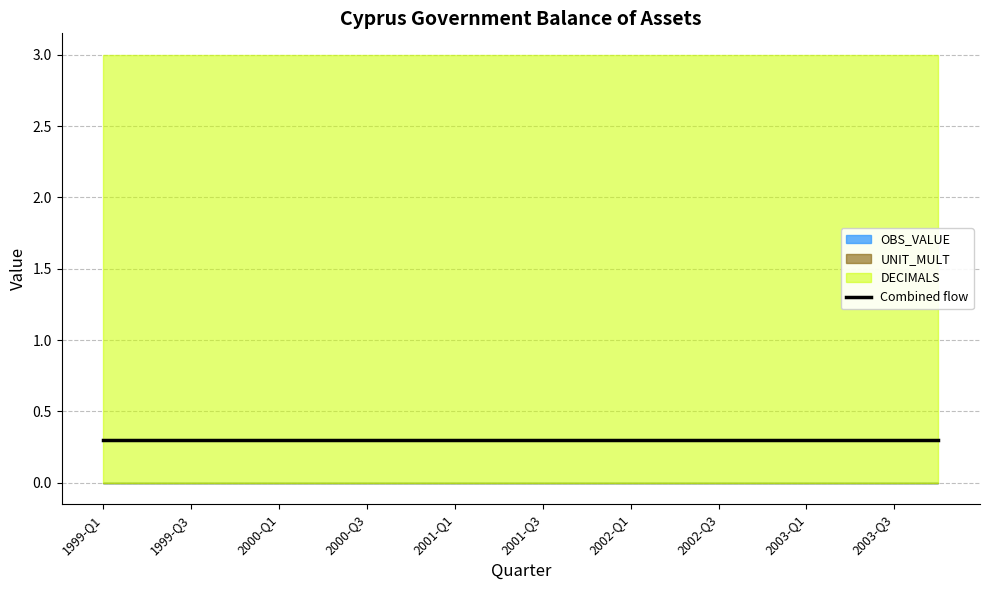

Reading right to left, extract all data points from this chart.

OBS_VALUE: 0	0	0	0	0	0	0	0	0	0	0	0	0	0	0	0	0	0	0	0
UNIT_MULT: 0	0	0	0	0	0	0	0	0	0	0	0	0	0	0	0	0	0	0	0
DECIMALS: 3	3	3	3	3	3	3	3	3	3	3	3	3	3	3	3	3	3	3	3